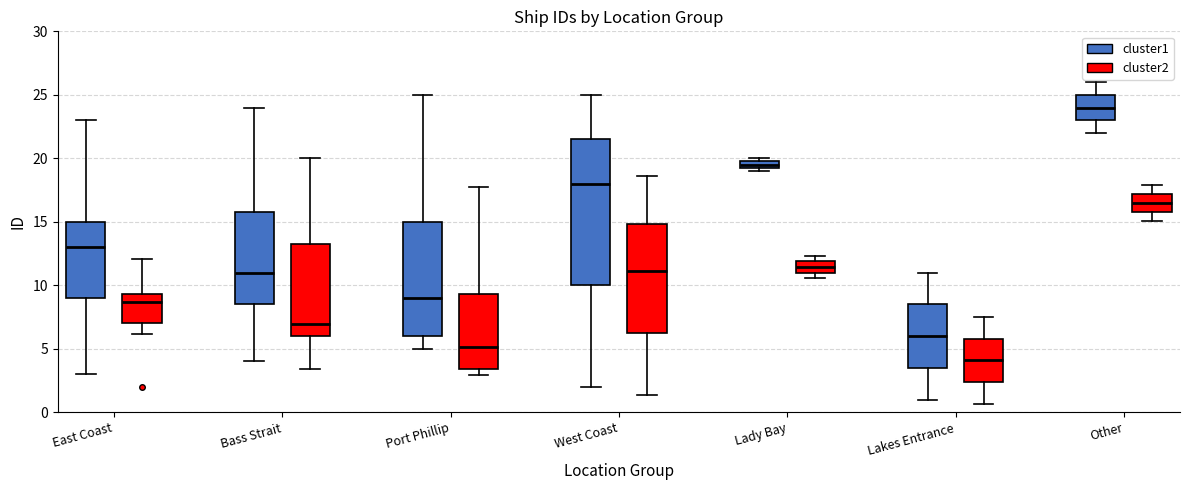

Where does the lower whisker of the box for Other (cluster2) end on the y-axis? The values are not printed on the chart, so give them approximately, as read against the axis.

15.0